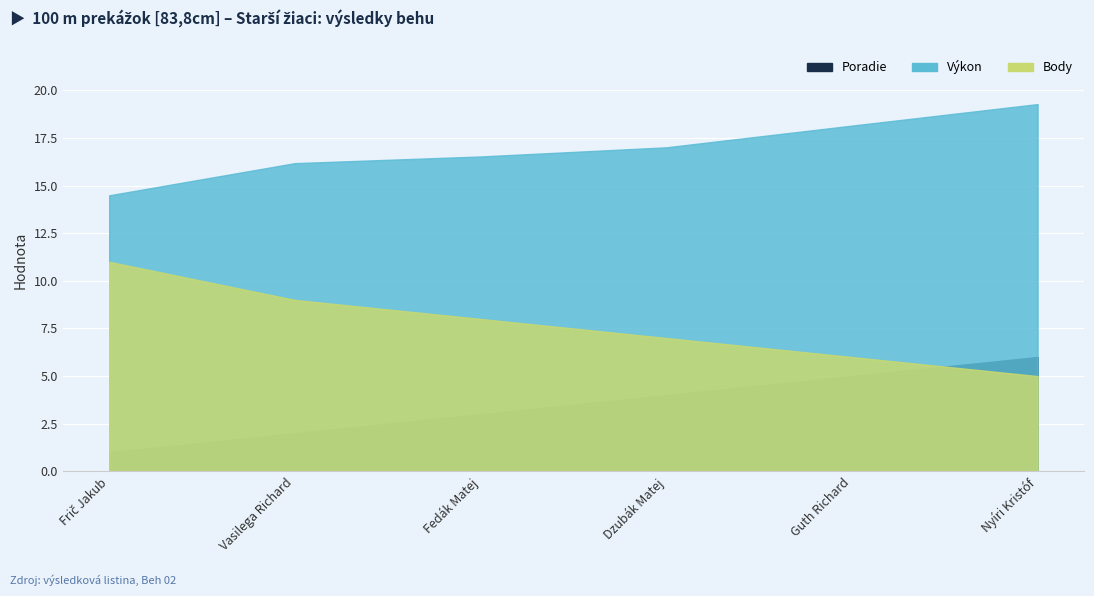

Reading left to right, transcribe all the data shown in this chart.

Poradie: Frič Jakub=1.0	Vasilega Richard=2.0	Fedák Matej=3.0	Dzubák Matej=4.0	Guth Richard=5.0	Nyíri Kristóf=6.0
Výkon: Frič Jakub=14.5	Vasilega Richard=16.2	Fedák Matej=16.5	Dzubák Matej=17.0	Guth Richard=18.1	Nyíri Kristóf=19.3
Body: Frič Jakub=11.0	Vasilega Richard=9.0	Fedák Matej=8.0	Dzubák Matej=7.0	Guth Richard=6.0	Nyíri Kristóf=5.0